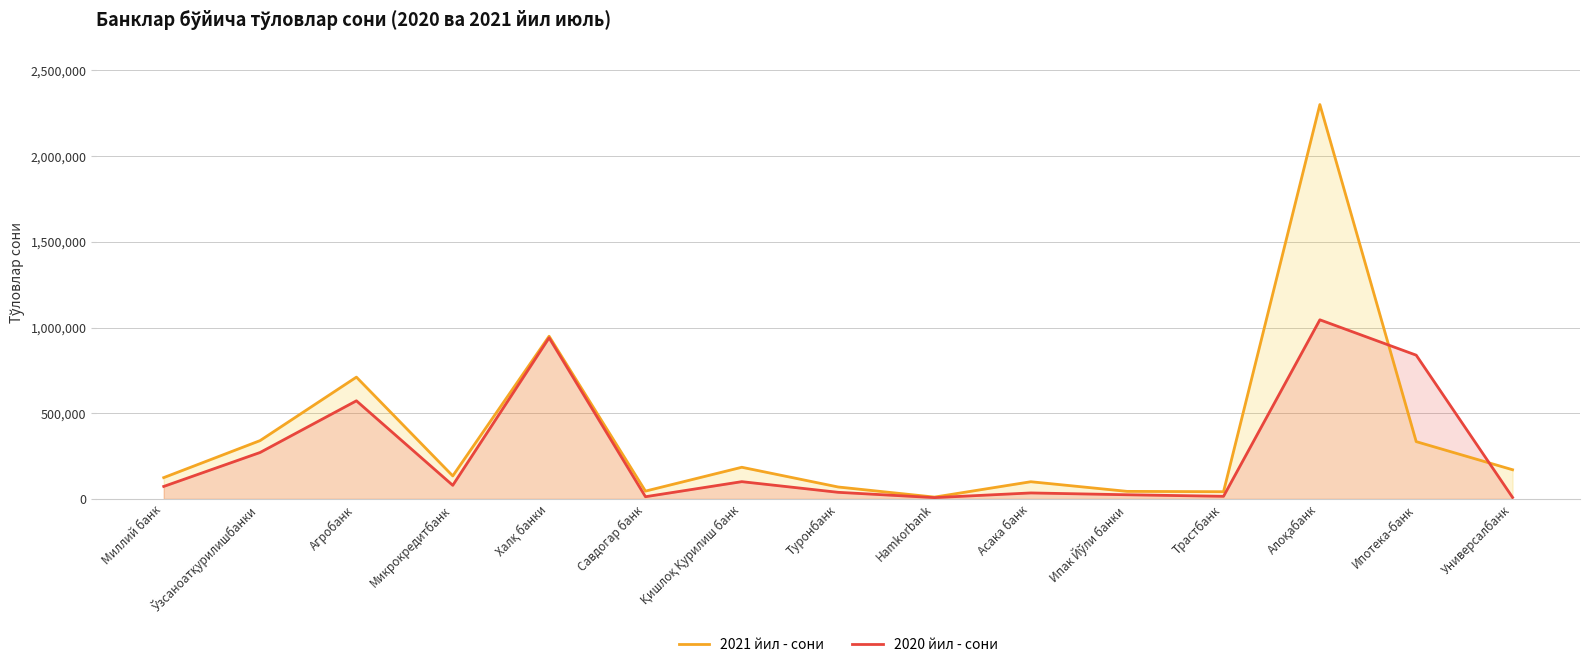

What is the label of the 11th point from the right?

Халқ банки